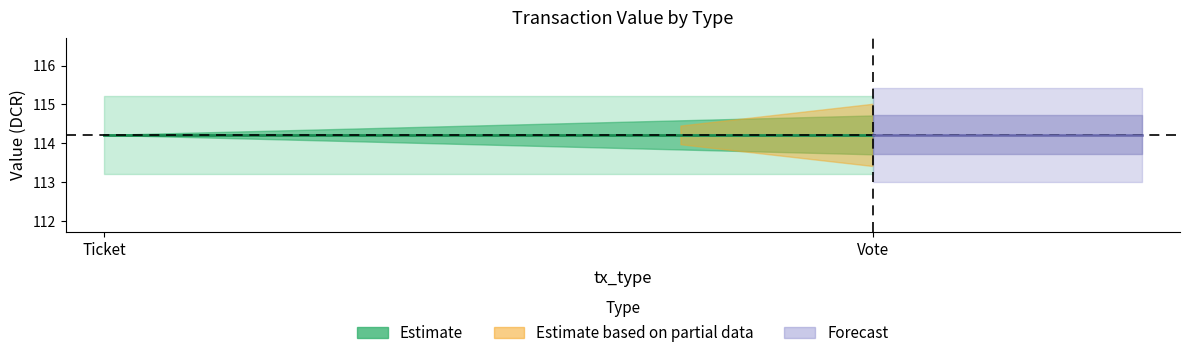

Rank the categories by Vote_valid_mainchain value from lowest to highest.

Ticket, Vote